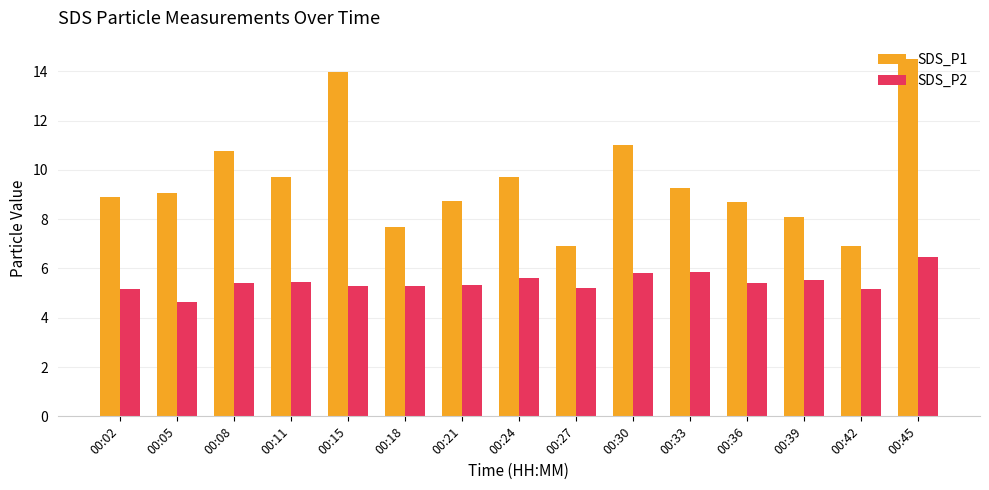

What is the spread (max minus min) of values at 00:39?

2.5